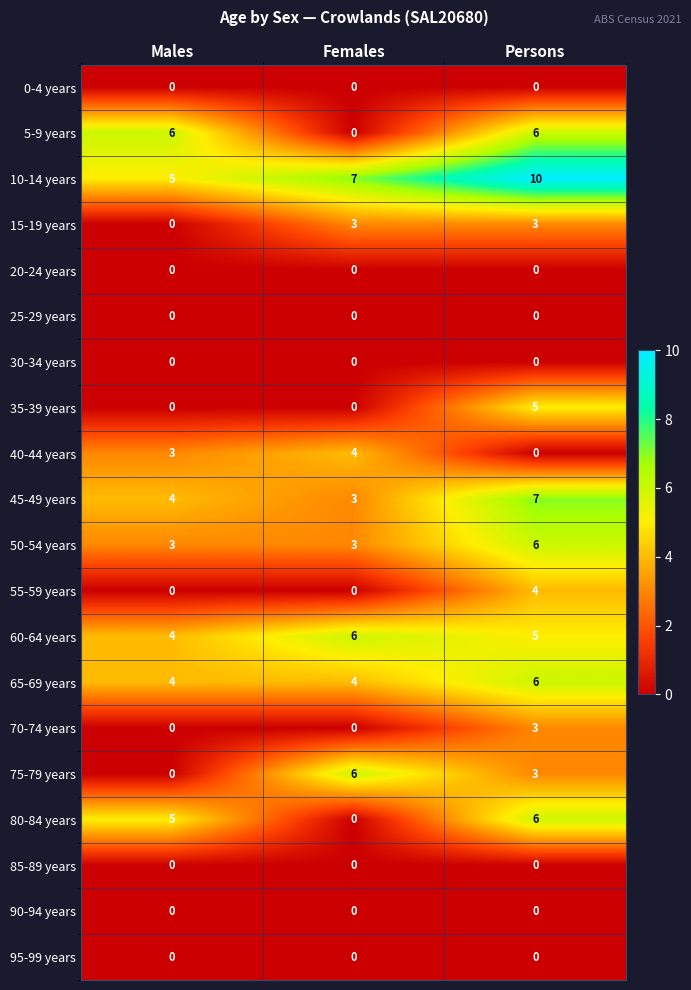

At which label is 80-84 years closest to 3?

Males